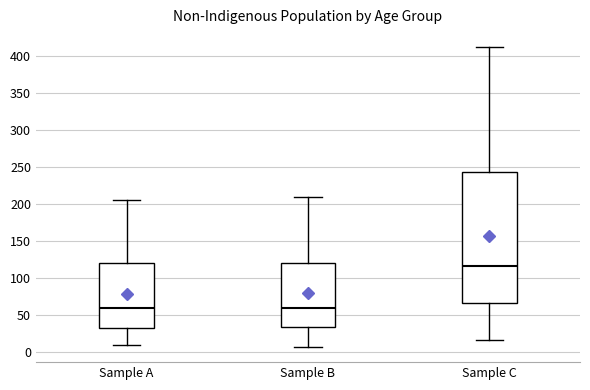

Where is the upper edge of the box for Sample C on the y-axis? The values are not printed on the chart, so give them approximately, as read against the axis.

245